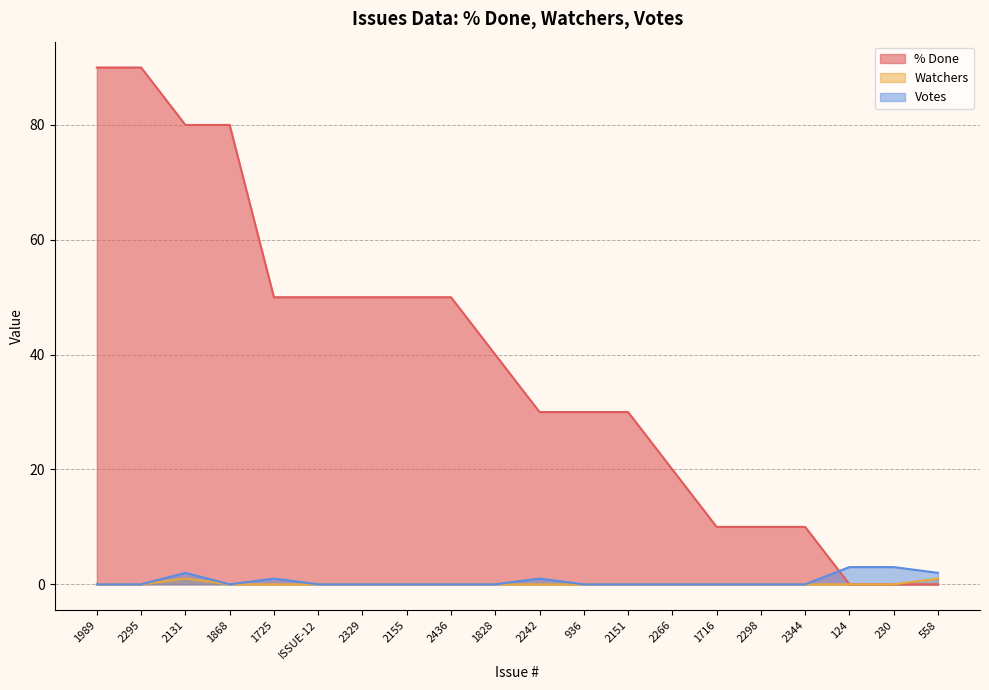

How many positive values does the Votes series have?

6